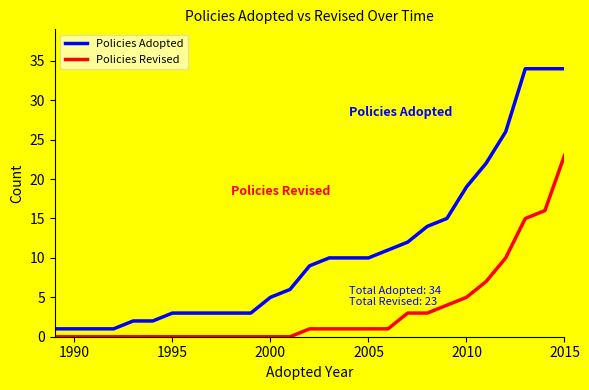

What are all the series names shown in the legend?

Policies Adopted, Policies Revised